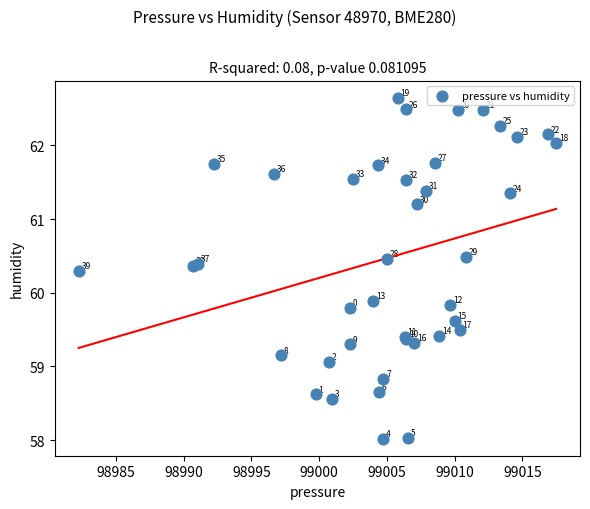

What Y value in the scatter plot is closest to 60?

59.9